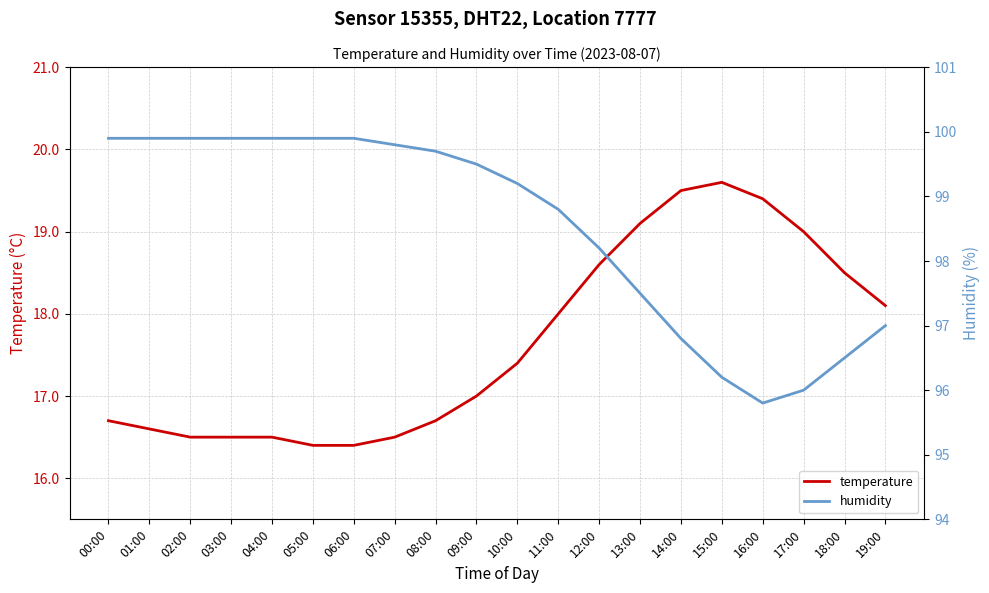

Where does the humidity series first go above 99?

00:00